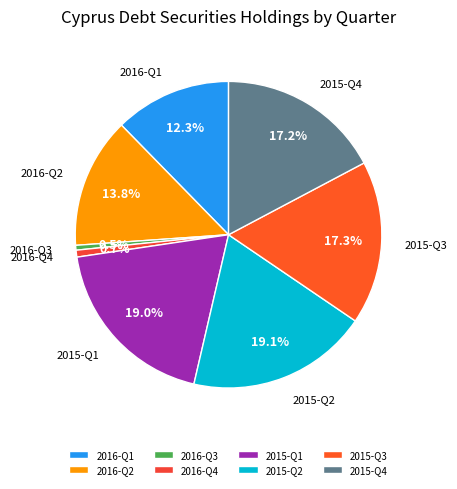

Approximately how many times larger is the value at 2016-Q1 compared to 2015-Q3?

0.7